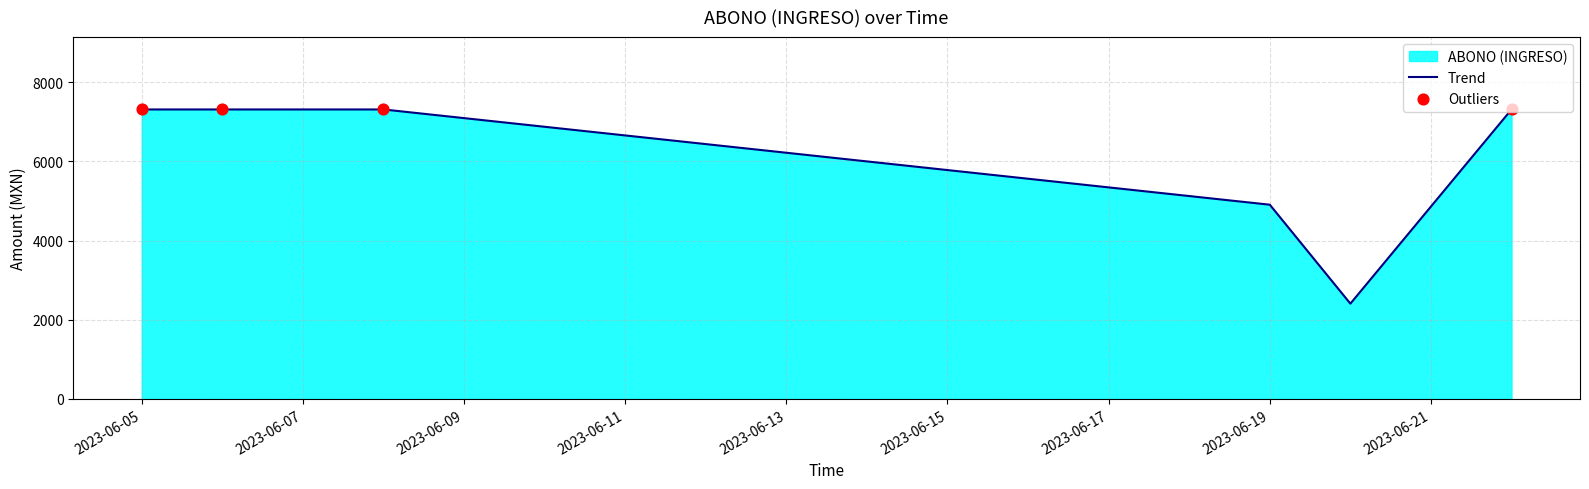

Approximately how many times larger is the value at 2023-06-19 compared to 2023-06-05?

0.7